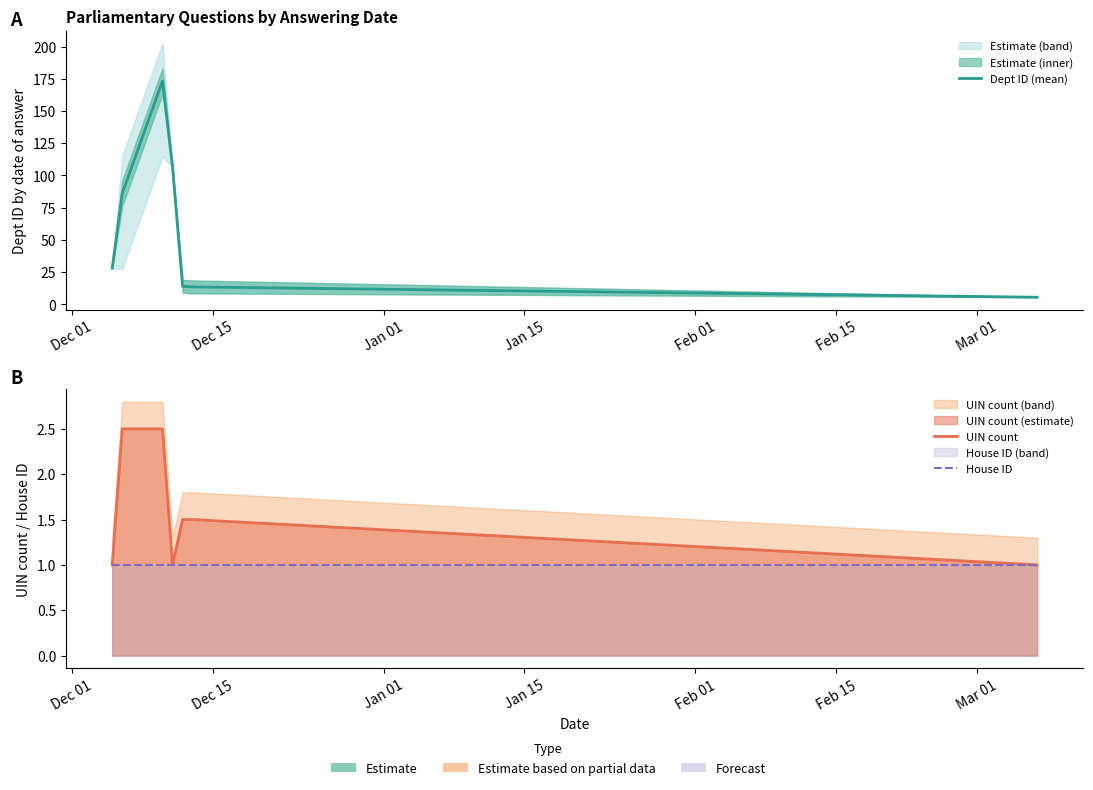

Which series has the widest spread of values?

Dept ID (mean)